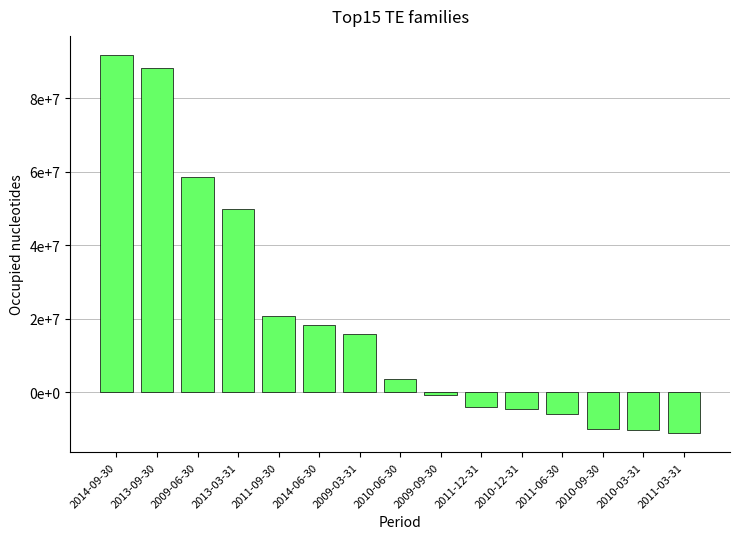

What is the value of the 4th bar from the left?

49757000